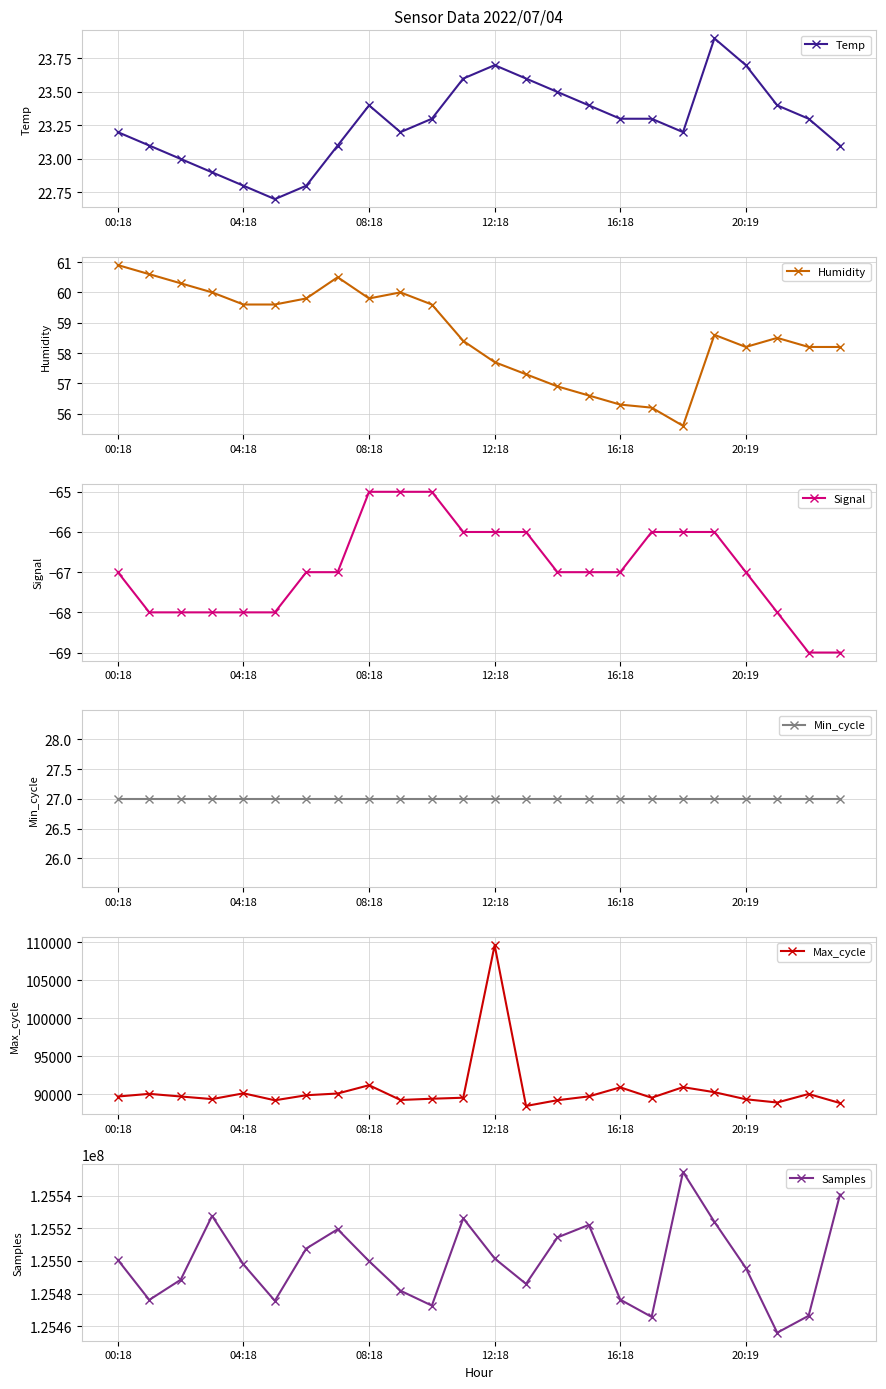

What is the sum of all Max_cycle values?

2173401